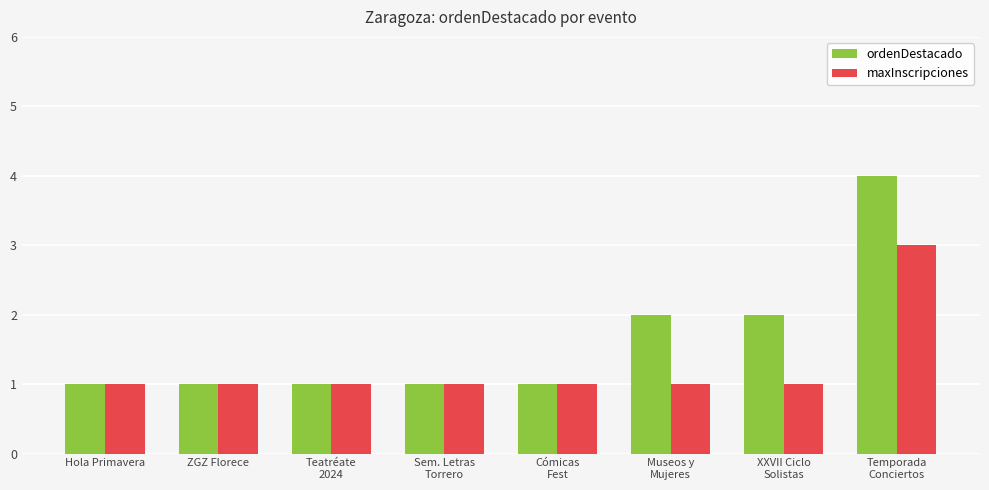

Count the maxInscripciones values in the range 1 to 2.

7